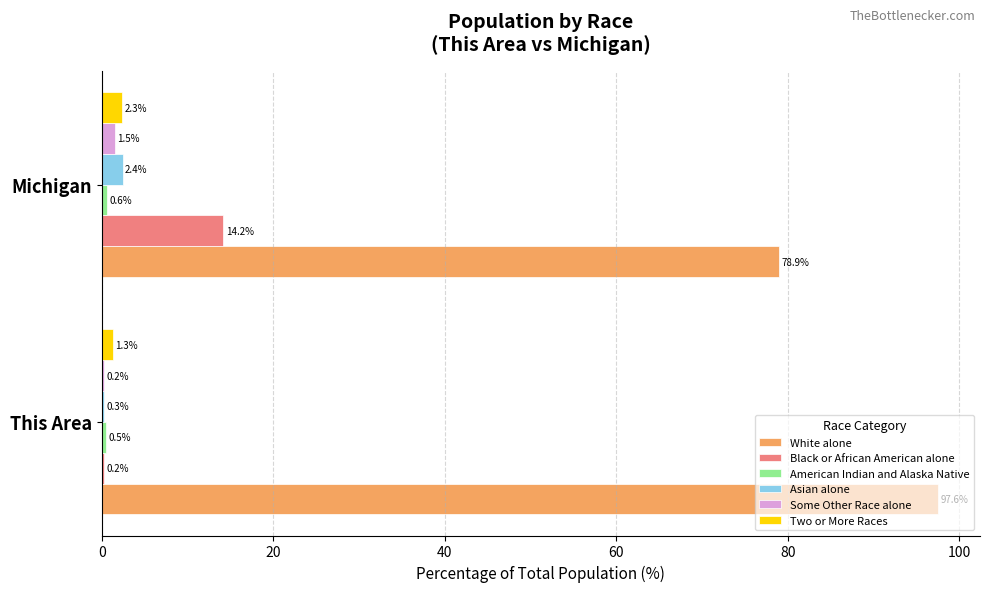

Between This Area and Michigan, which series saw the biggest shift?

White alone